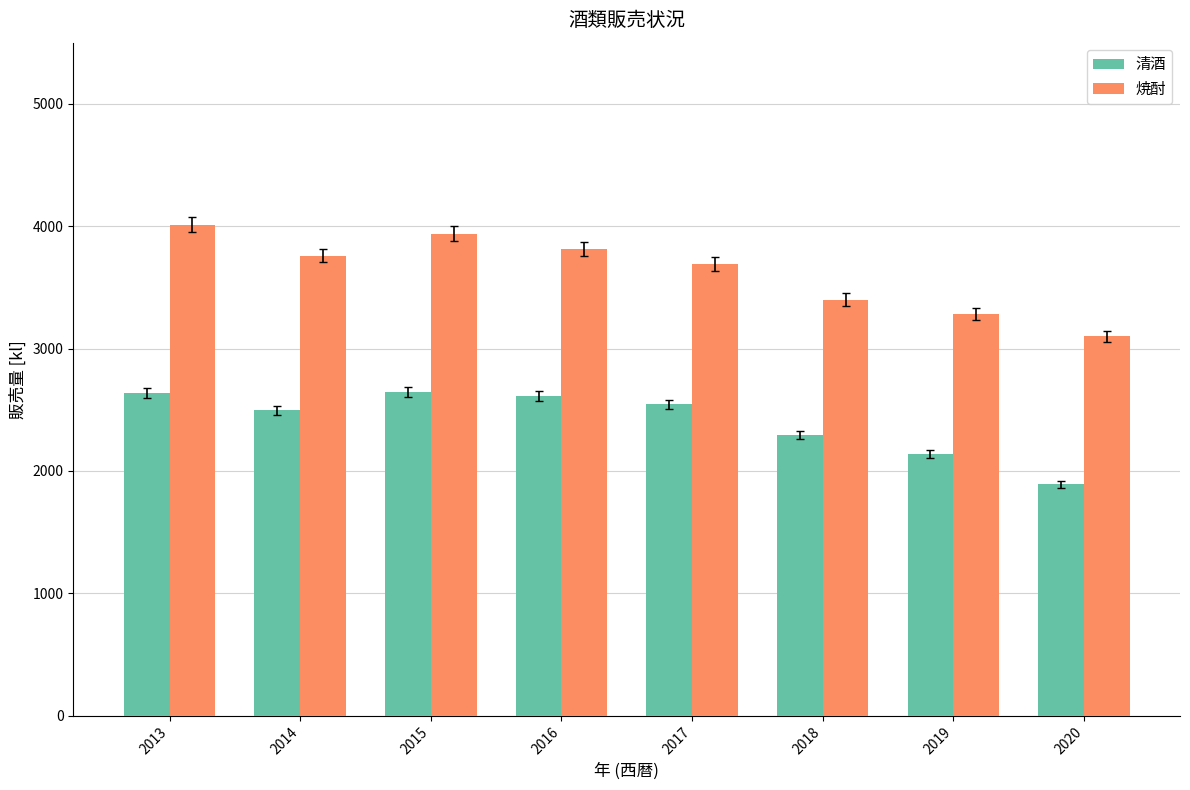

What is the difference between the highest and lowest values at 2018?

1108